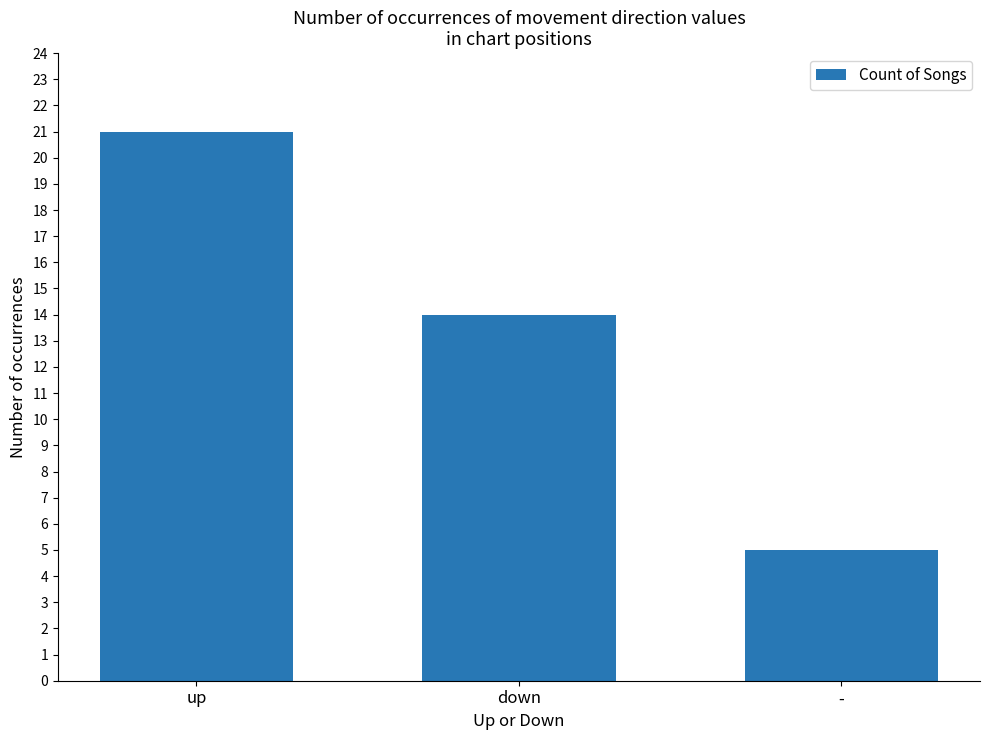

How many series are shown in this chart?

1